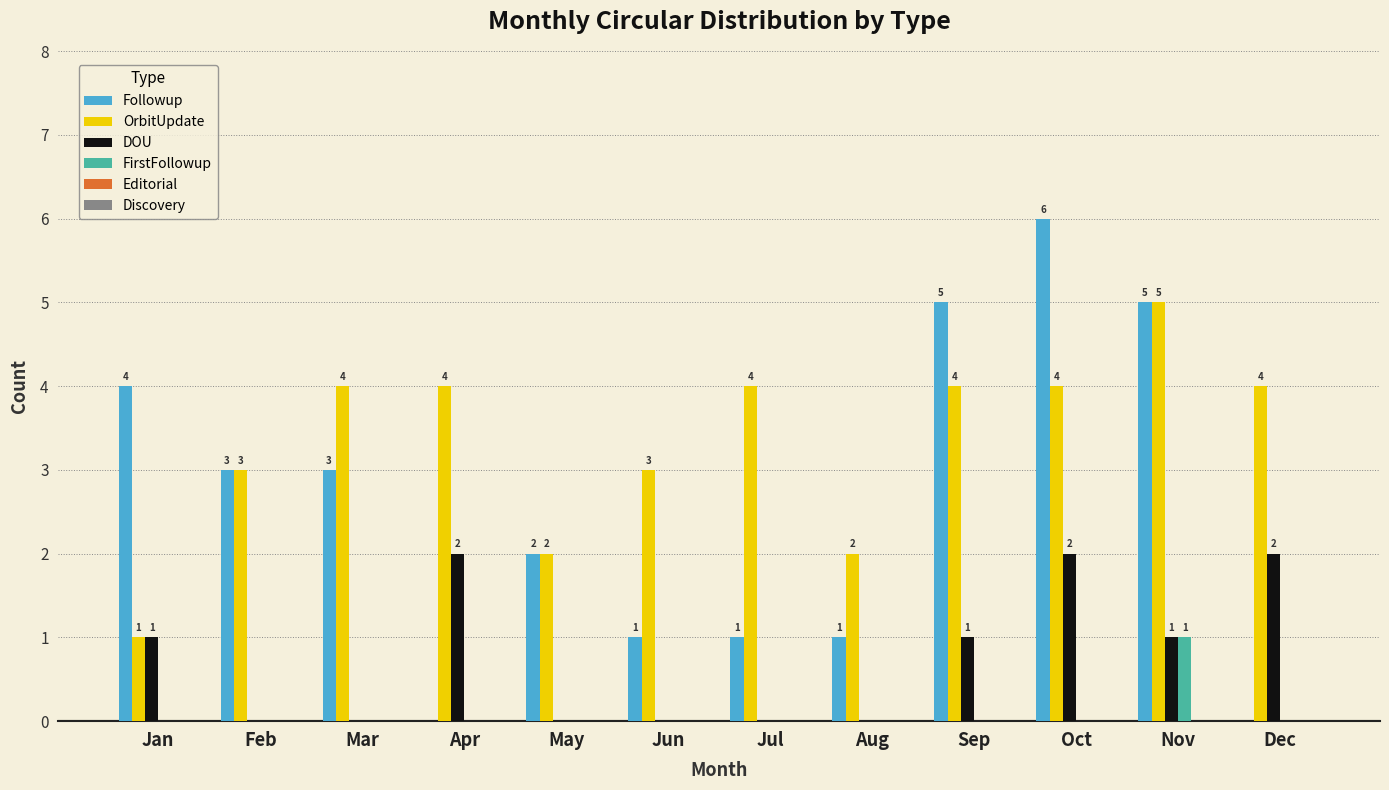

What is the maximum value for OrbitUpdate?

5